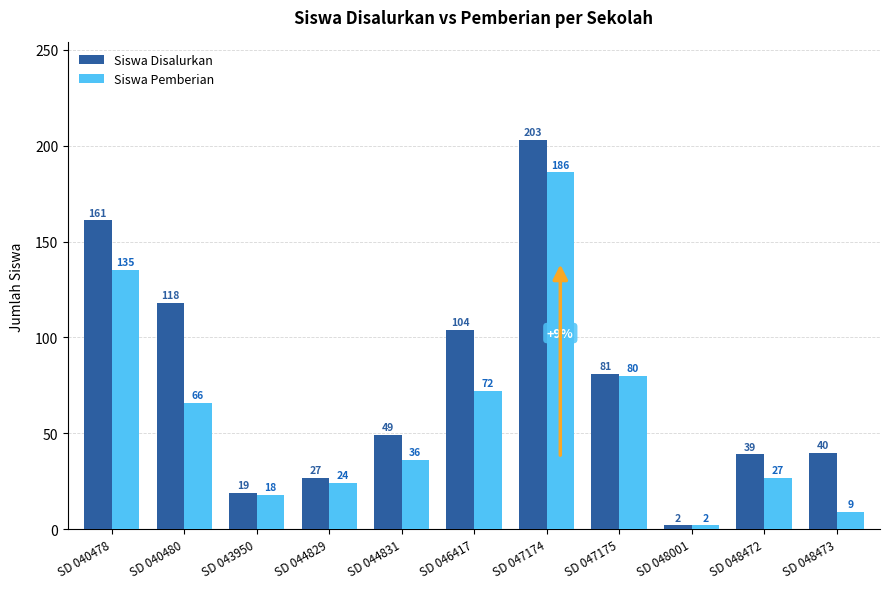

What is the difference between the maximum and minimum values in the Siswa Disalurkan series?

201